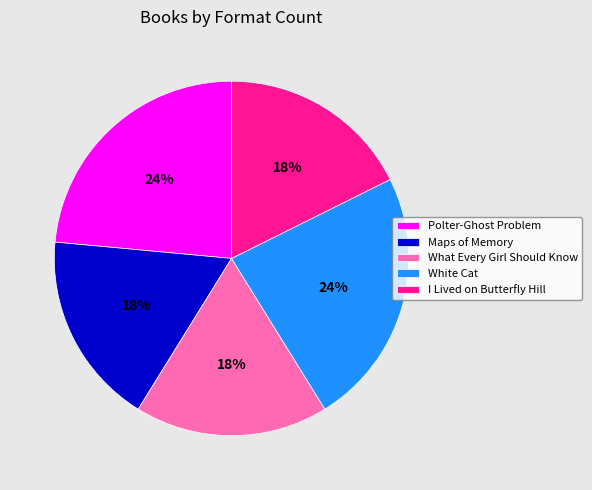

Is it true that Polter-Ghost Problem is 24% of the pie?

True